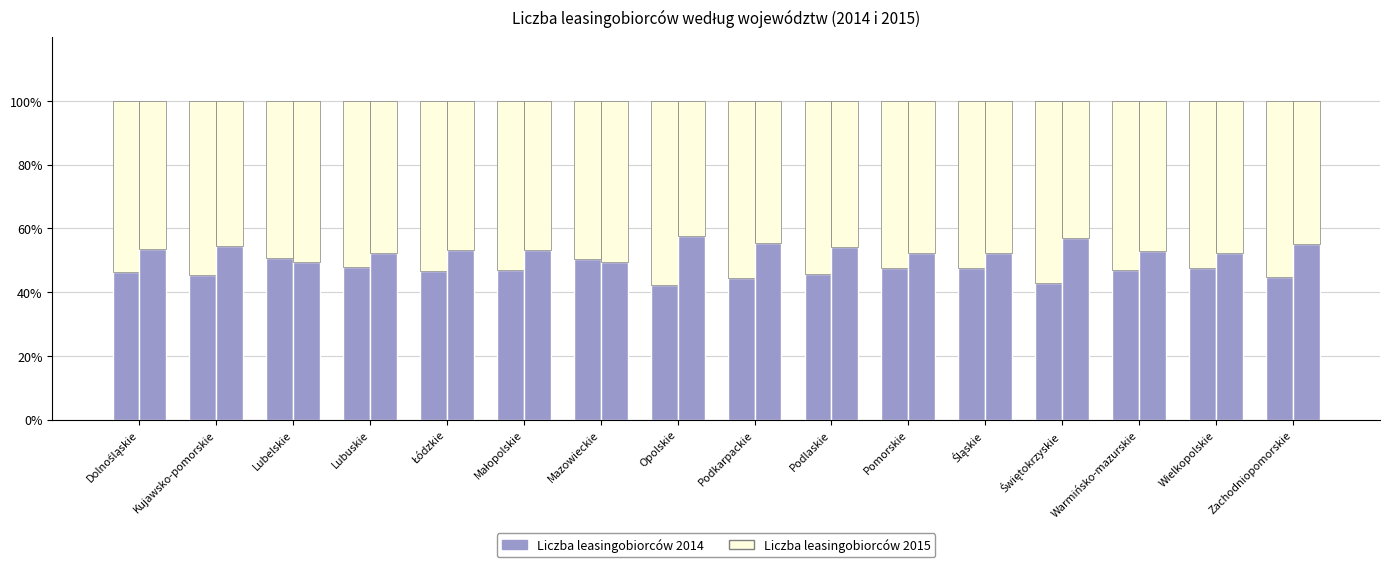

What is the label of the 1st bar from the right?

Zachodniopomorskie